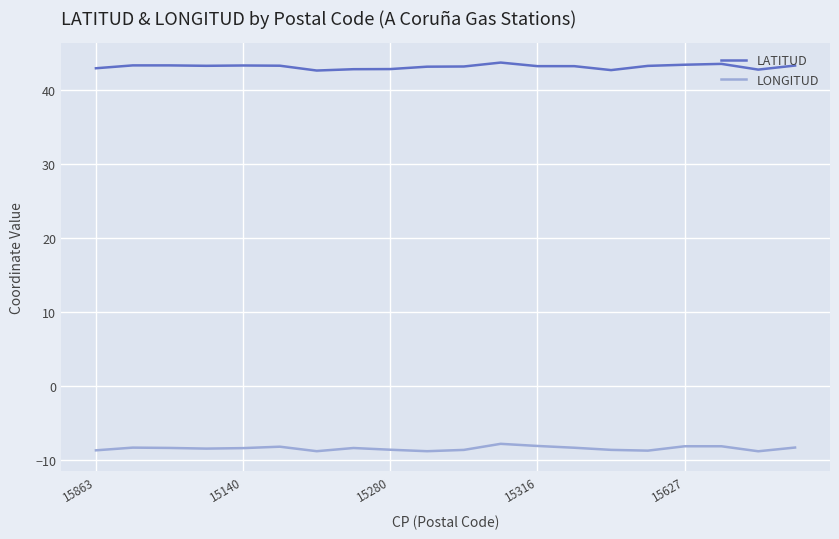

How many lines are shown in the chart?

2